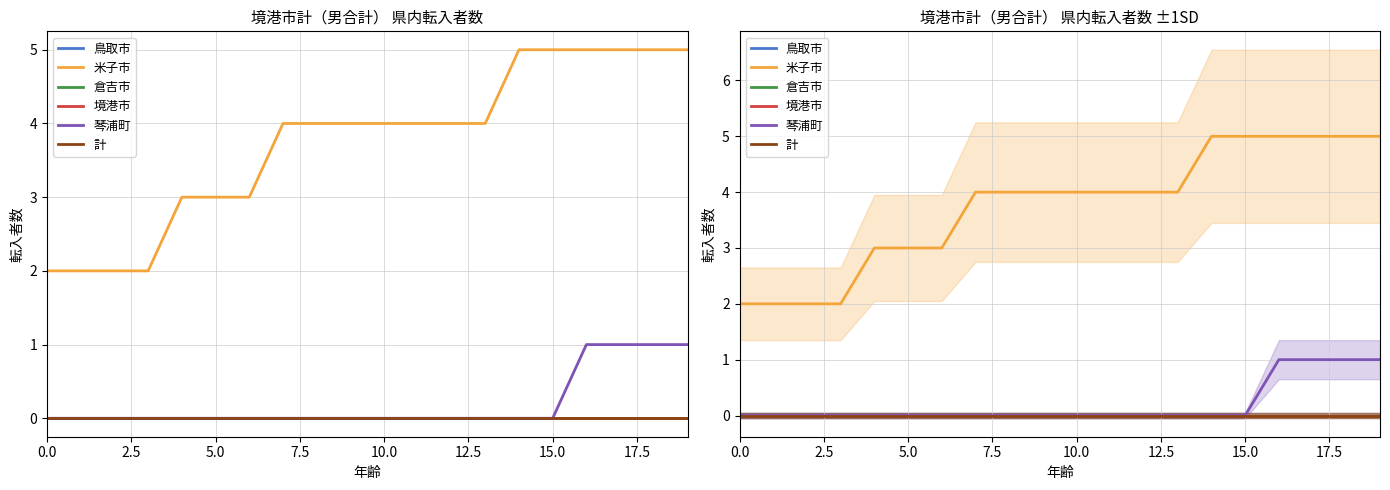

Rank the series at 12 from lowest to highest value.

鳥取市, 倉吉市, 境港市, 琴浦町, 計, 米子市